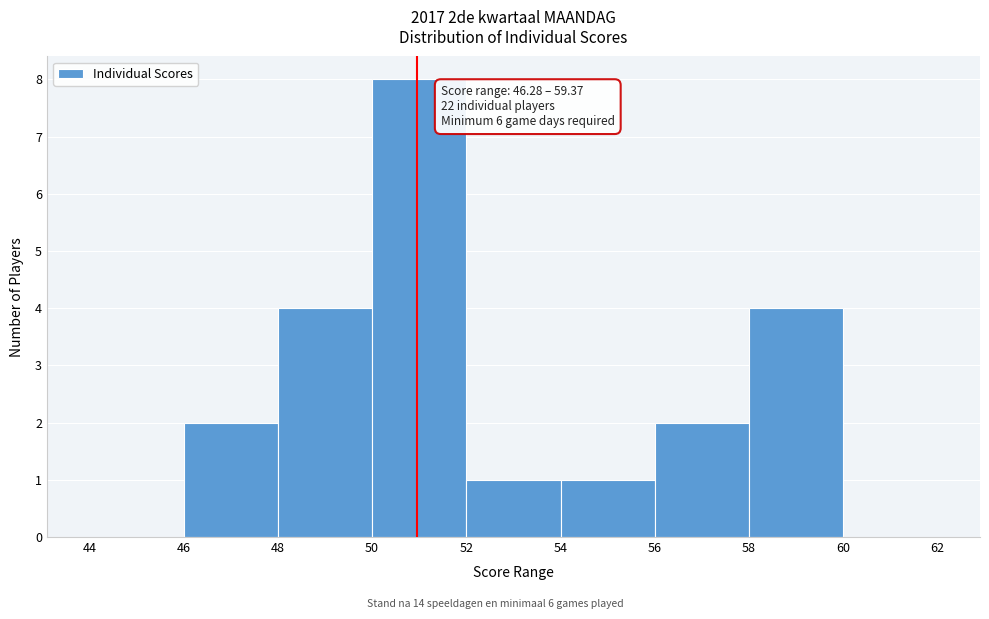

Which range on the x-axis has the tallest bar?

50 to 52